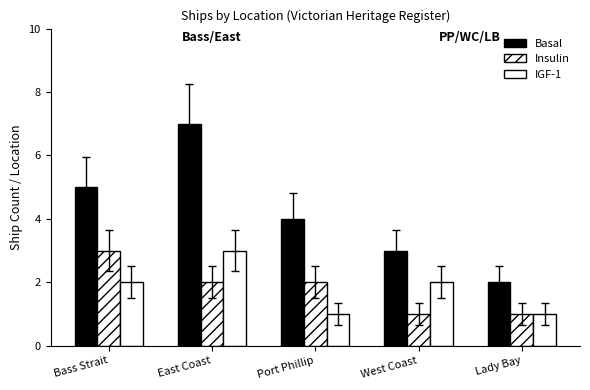

How many data points in Insulin are less than 2?

2